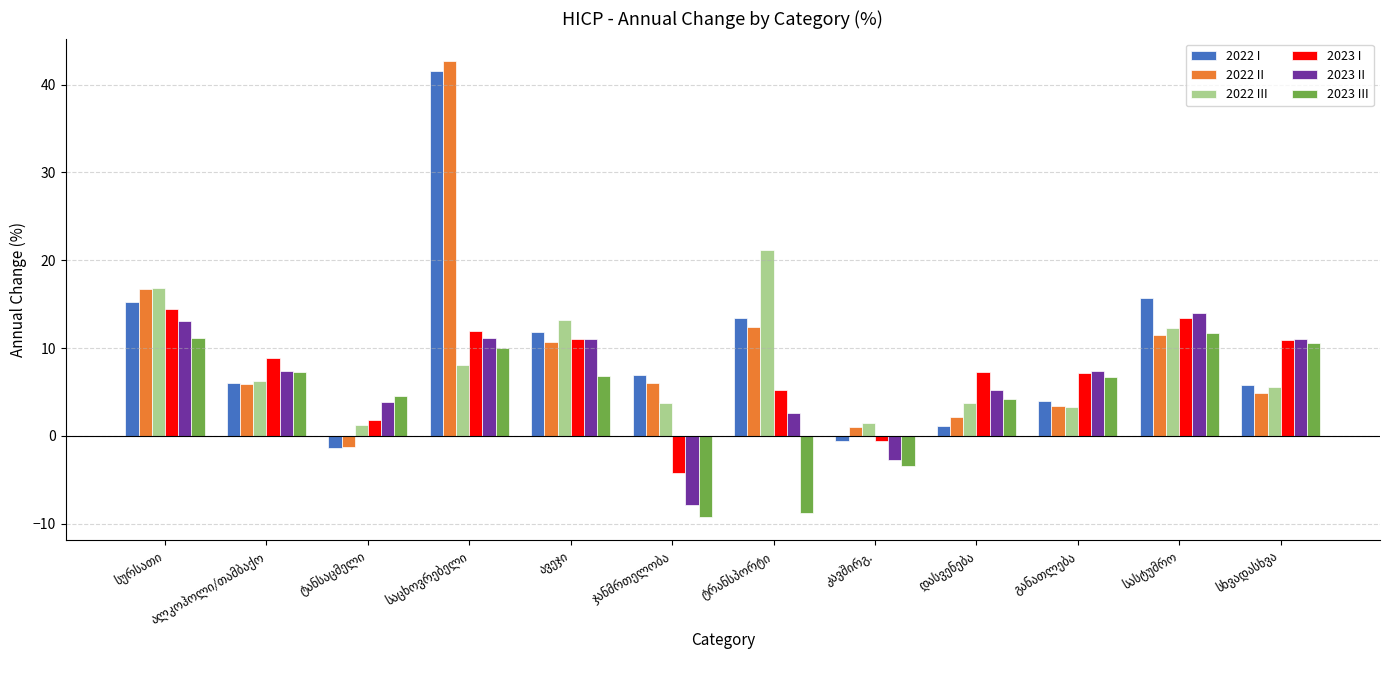

What is the sum of all 2022 II values?

116.2